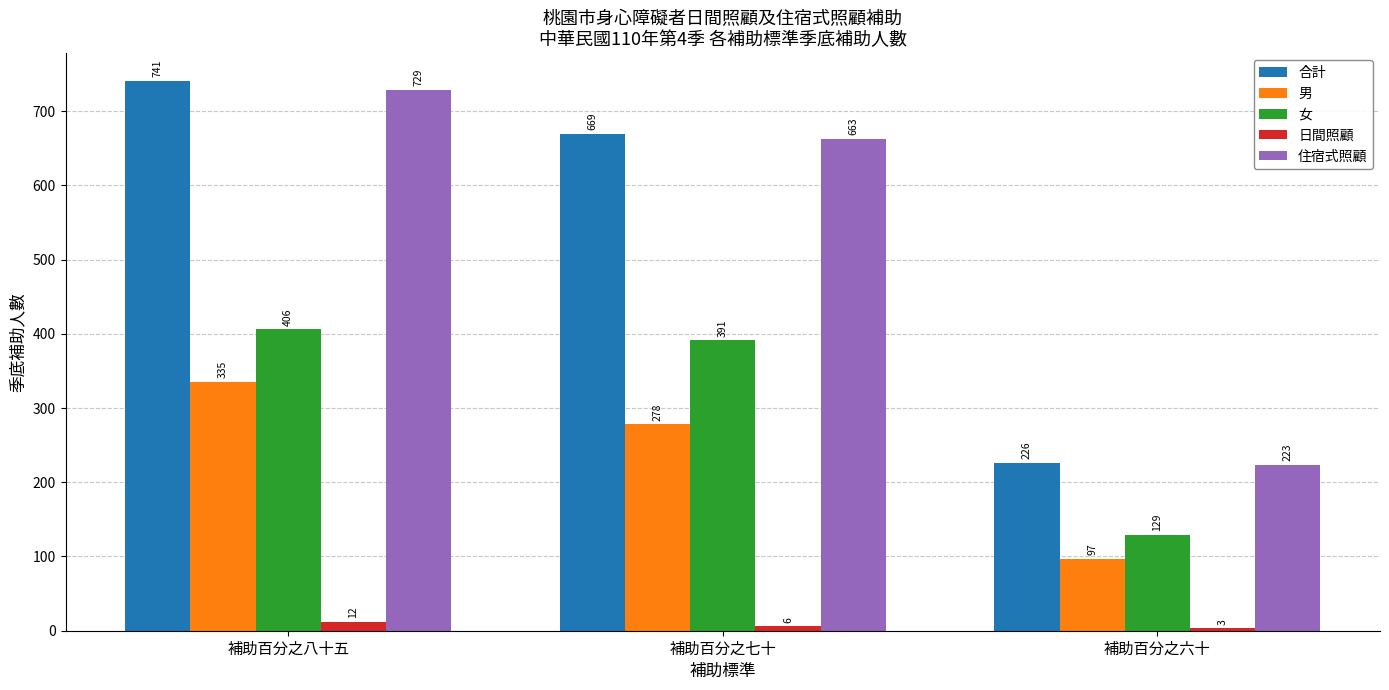

At which label does 合計 first exceed 669?

補助百分之八十五